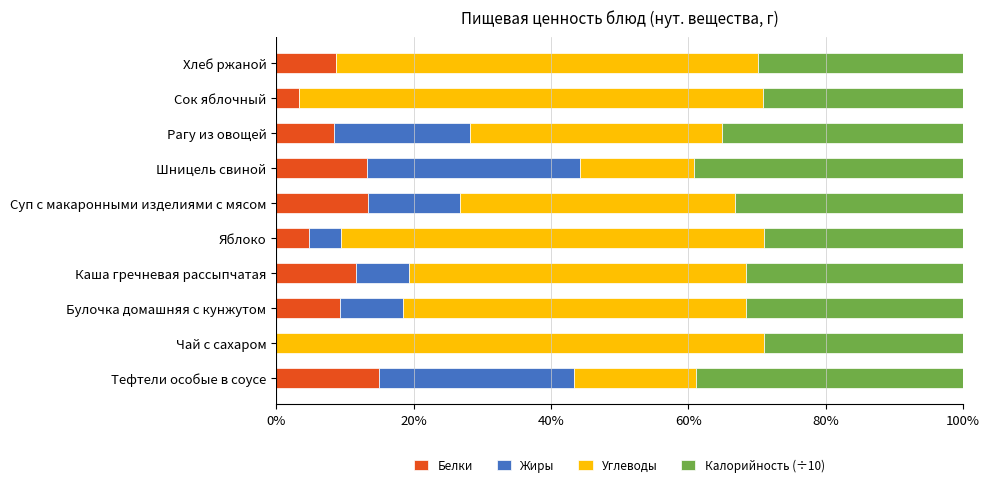

How many values in Белки are above zero?

9